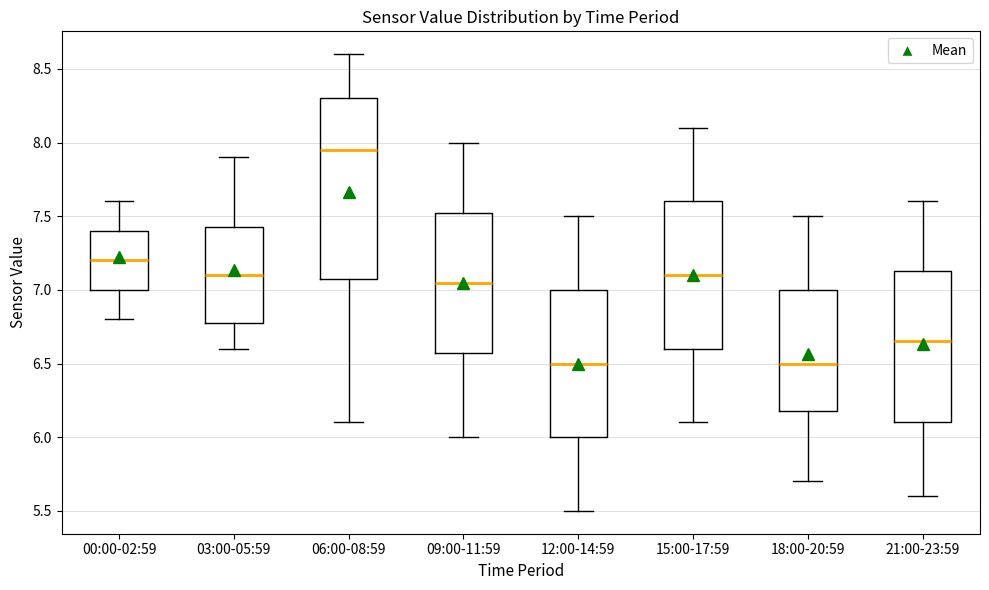

Where is the lower edge of the box for 12:00-14:59 on the y-axis? The values are not printed on the chart, so give them approximately, as read against the axis.

6.00